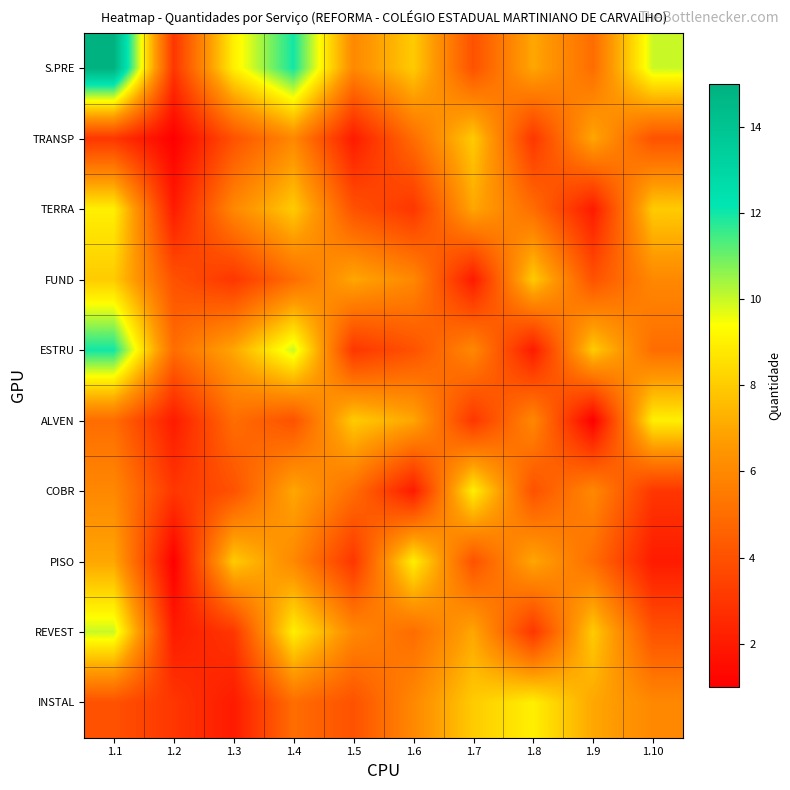

Which category has the lowest value across all series?

1.2